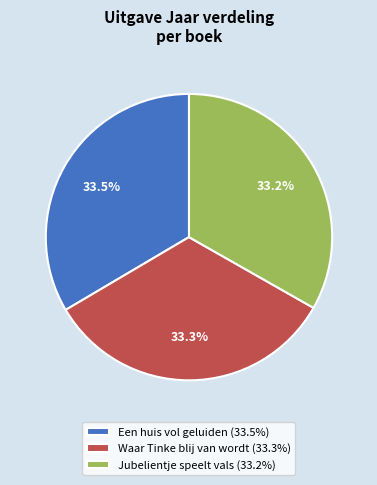

Approximately how many times larger is the value at Een huis vol geluiden (33.5%) compared to Waar Tinke blij van wordt (33.3%)?

1.0